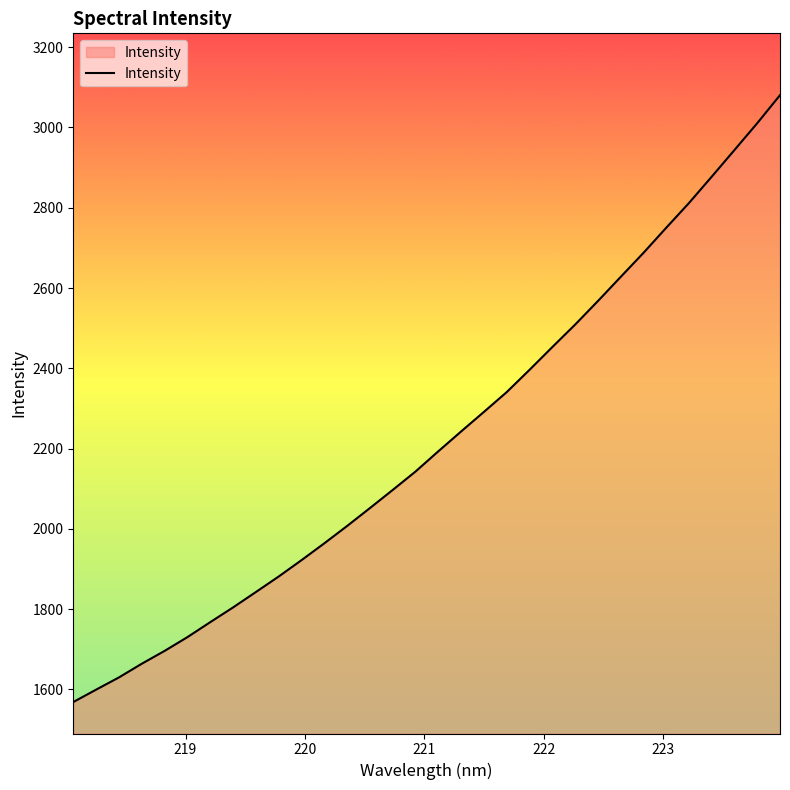

What is the difference between the maximum and minimum values?

1512.3